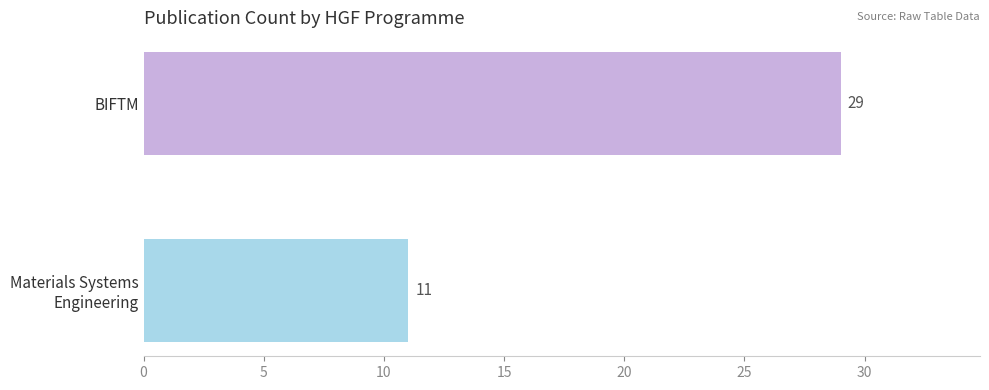

What value does the data have at BIFTM, to the nearest 5?

30